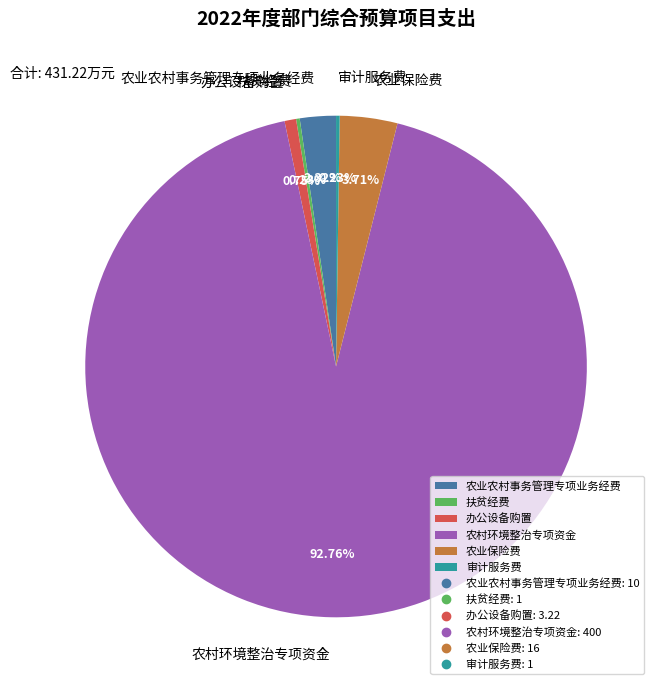

Which slice is the largest?

农村环境整治专项资金